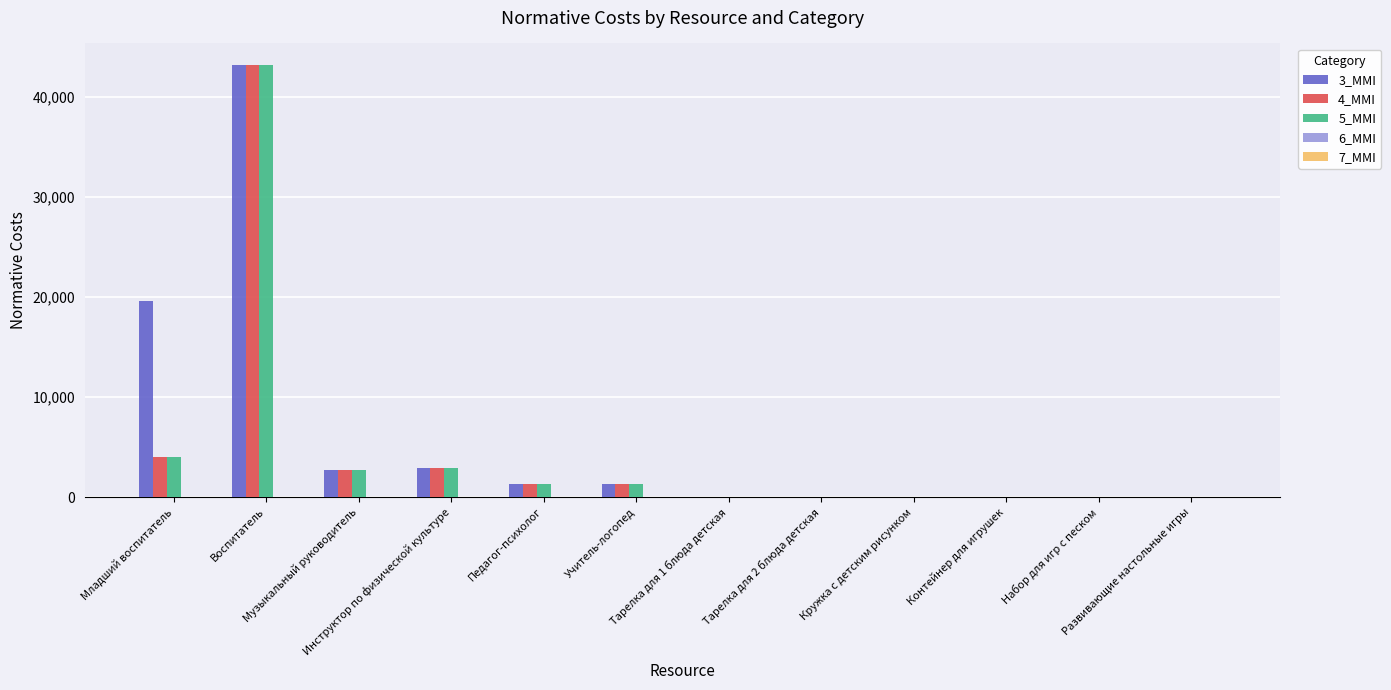

How many values in the 5_MMI series exceed 1291?

6